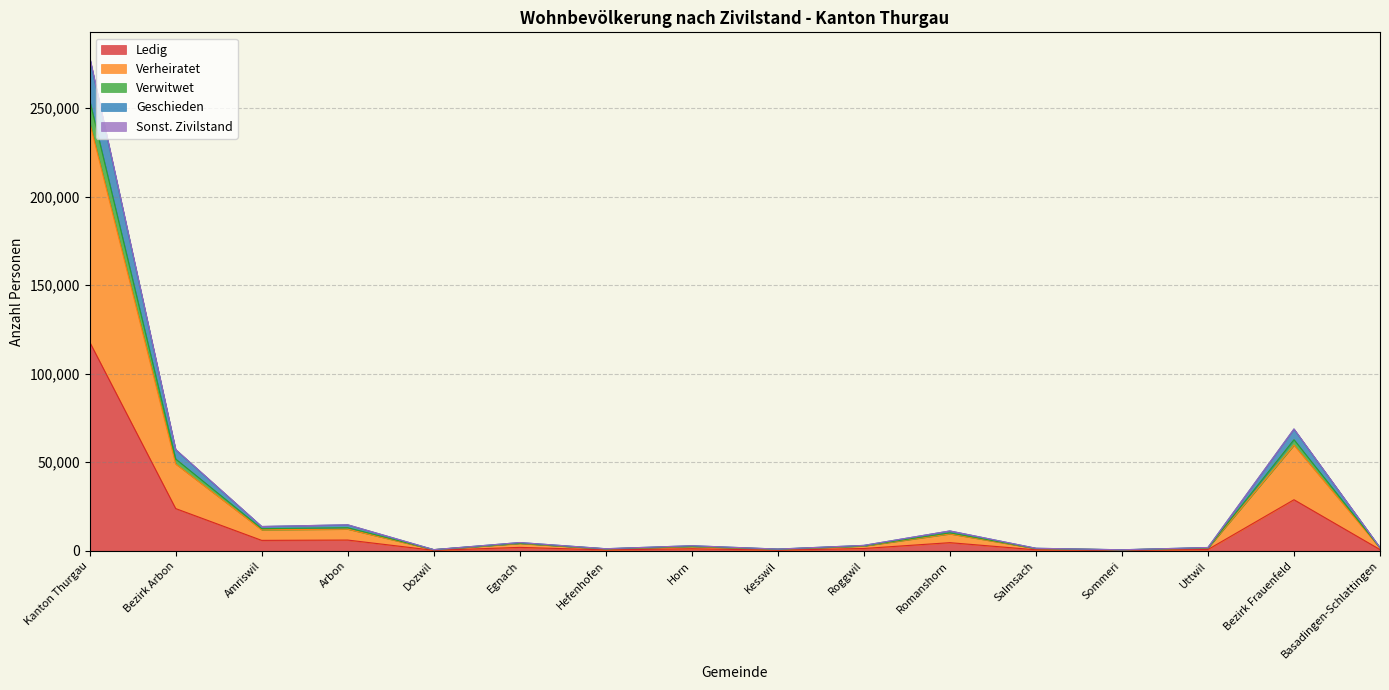

At which category is the sum across all series the highest?

Kanton Thurgau